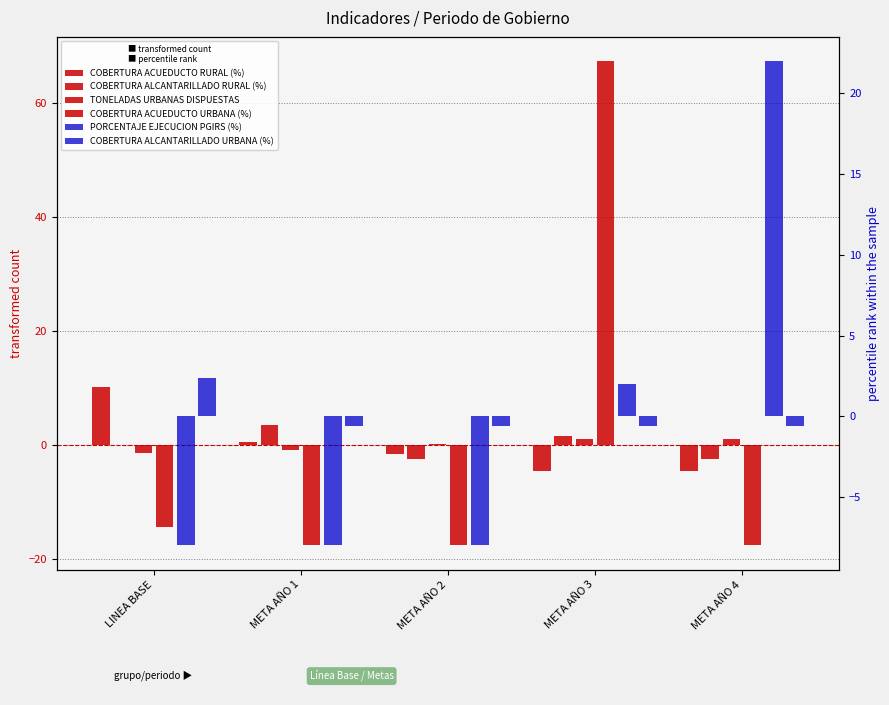

The value of TONELADAS URBANAS DISPUESTAS at LINEA BASE is -2.3. True or false?

False